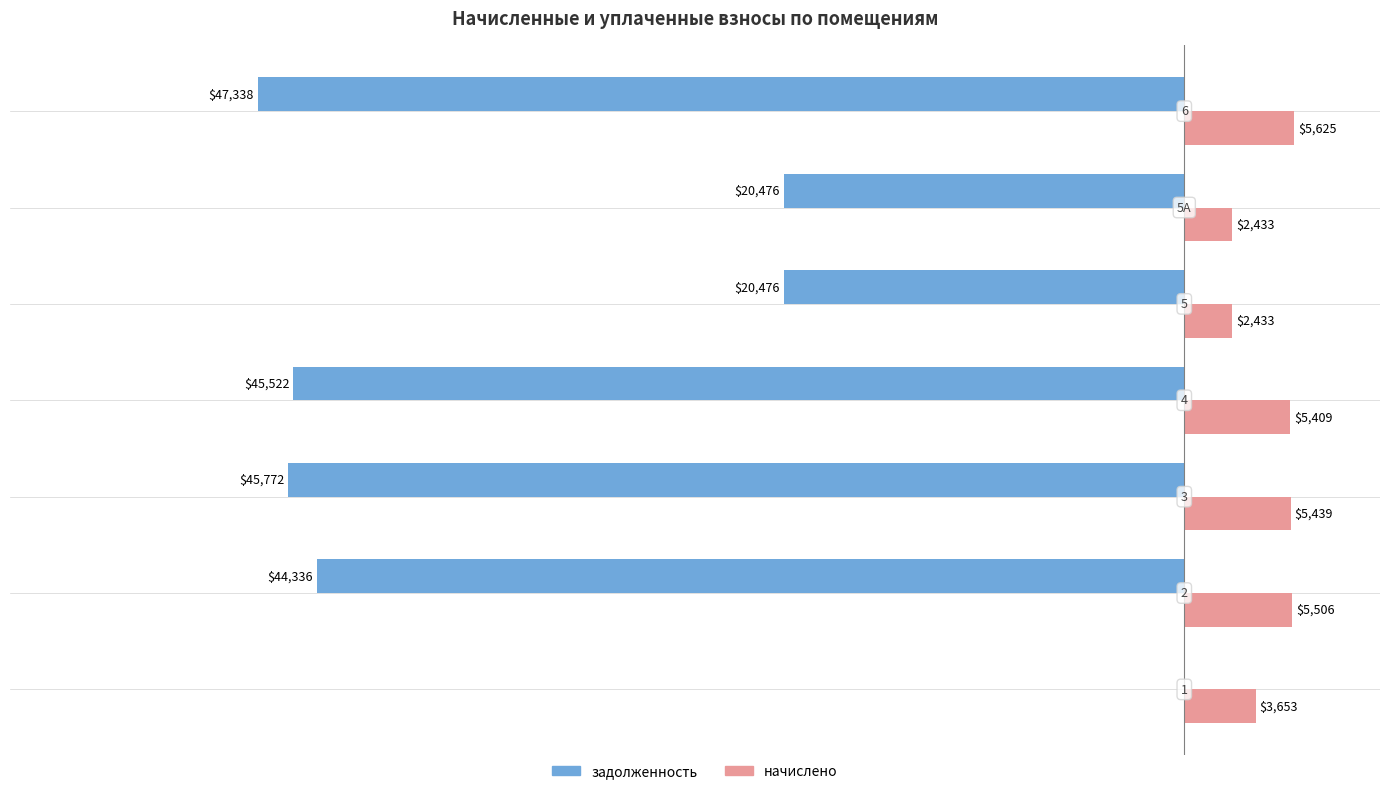

How many values in the начислено series are below 5408?

3